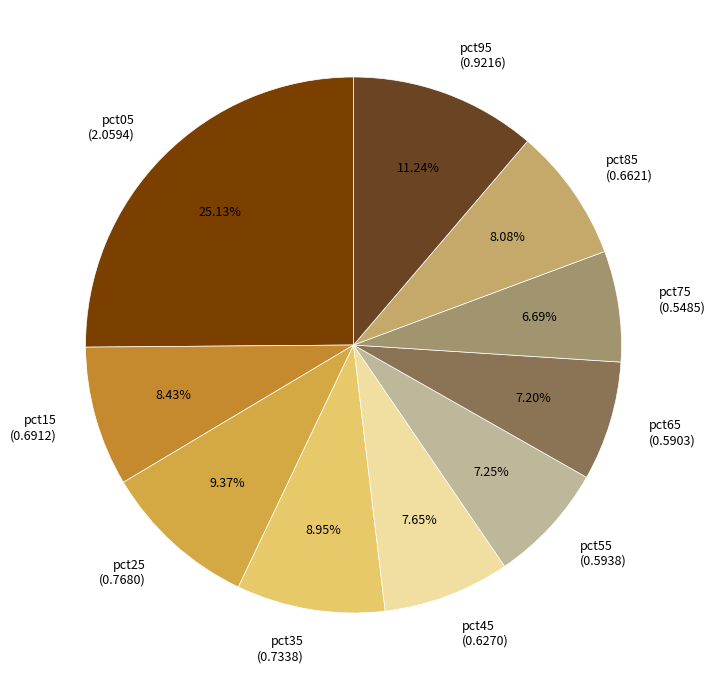

To the nearest percent, what is the average slice percentage?

10%